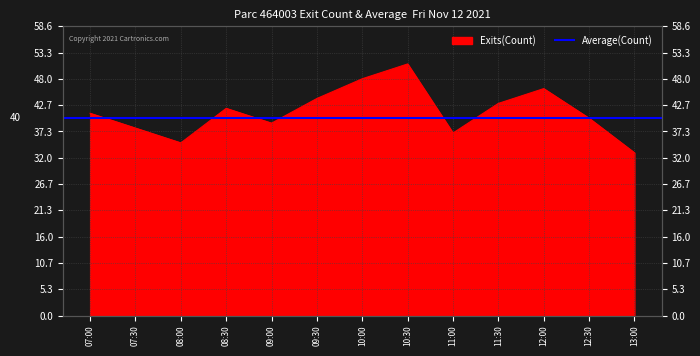

List the labels in order of value, smallest first.

13:00, 08:00, 11:00, 07:30, 09:00, 12:30, 07:00, 08:30, 11:30, 09:30, 12:00, 10:00, 10:30